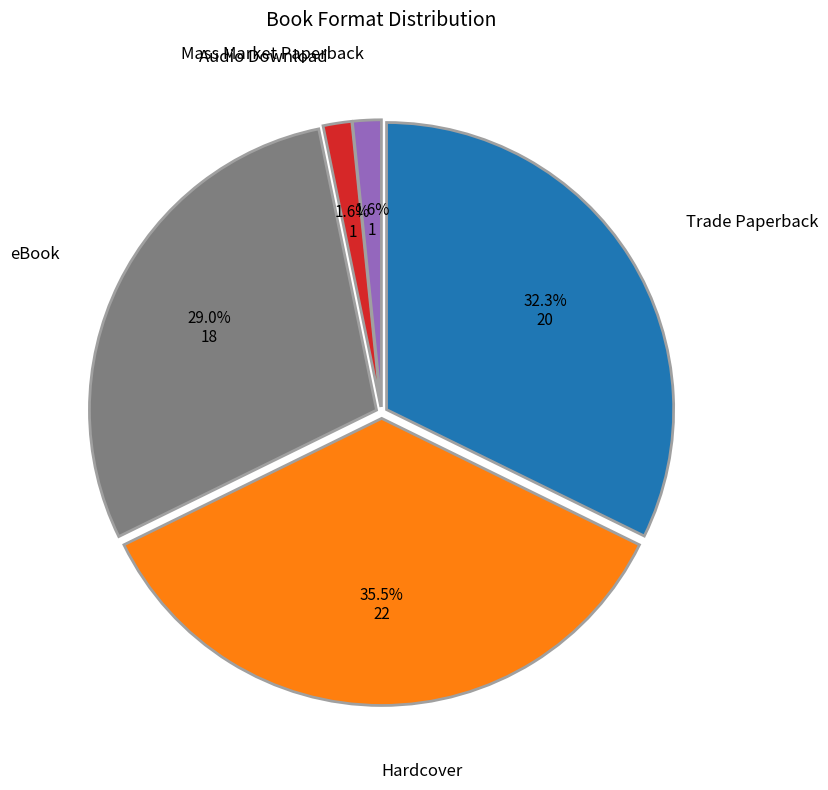

Is there any slice that represents more than half of the pie?

No